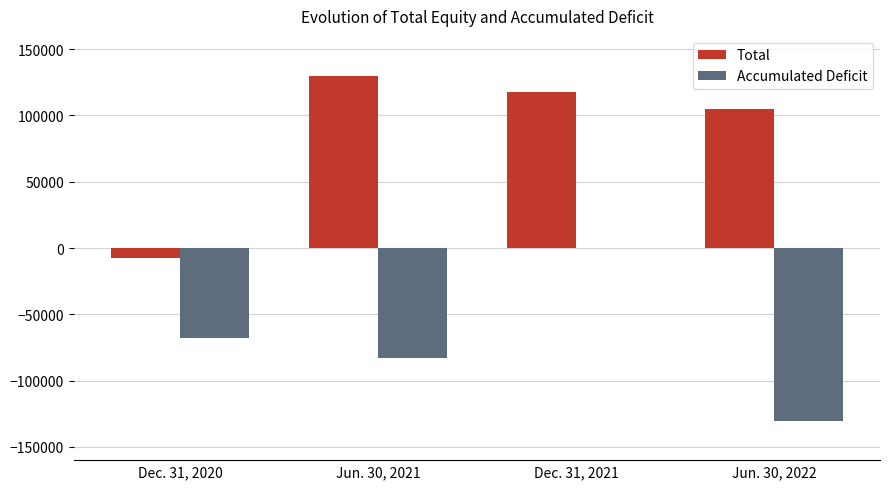

Are the bars grouped side by side (vs. stacked)?

Yes